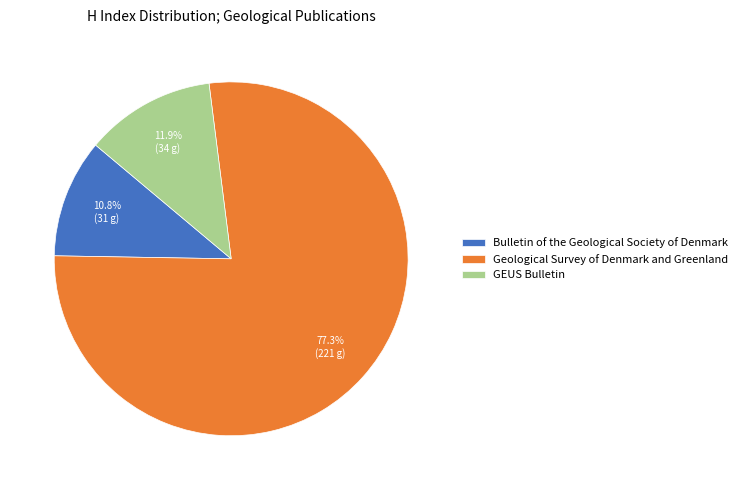

To the nearest percent, what is the difference between the largest and smallest slice percentages?

66%